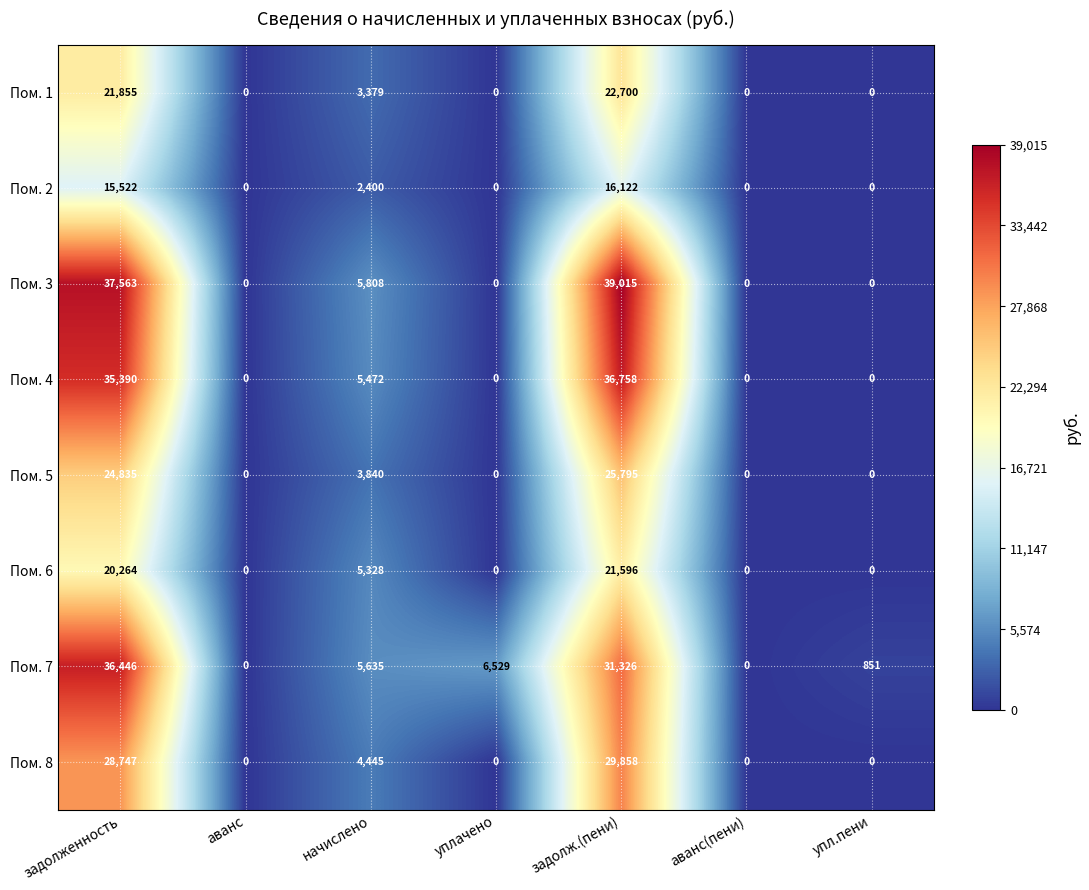

What is the sum of all Пом. 6 values?

47188